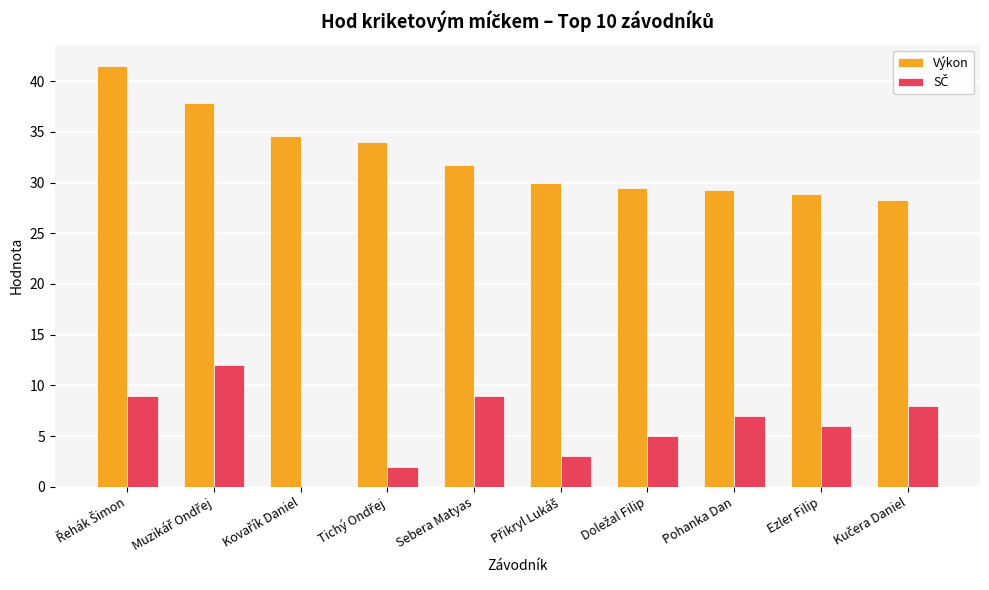

The value of Výkon at Sebera Matyas is 48.1. True or false?

False